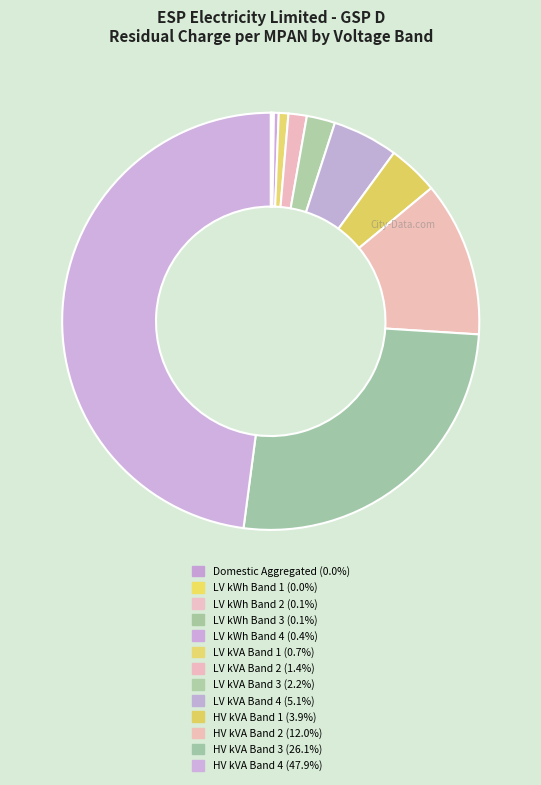

Does LV kVA Band 2 represent more than half of the total?

No